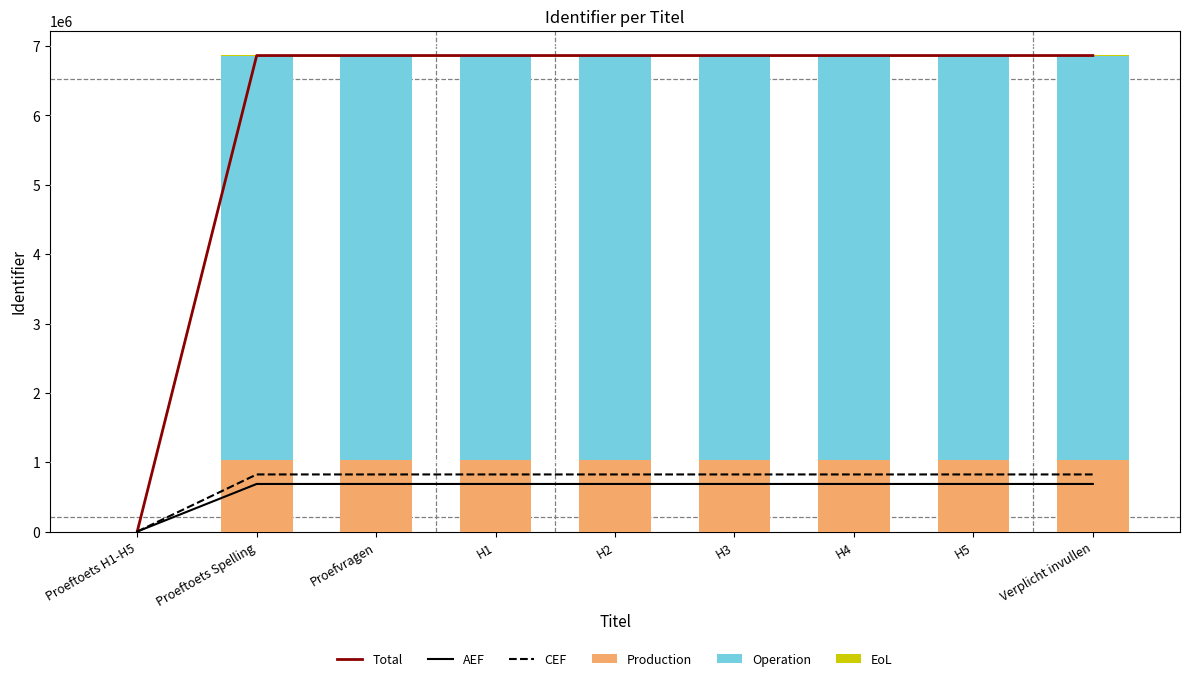

Rank the series at H1 from lowest to highest value.

EoL, AEF, CEF, Production, Operation, Total